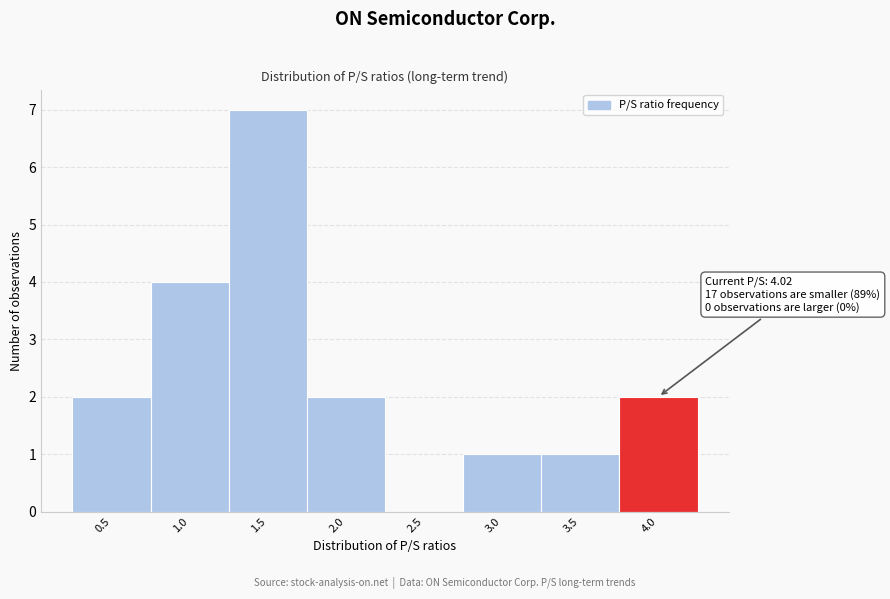

Reading left to right, transcribe all the data shown in this chart.

0.5=2	1.0=4	1.5=7	2.0=2	2.5=0	3.0=1	3.5=1	4.0=2